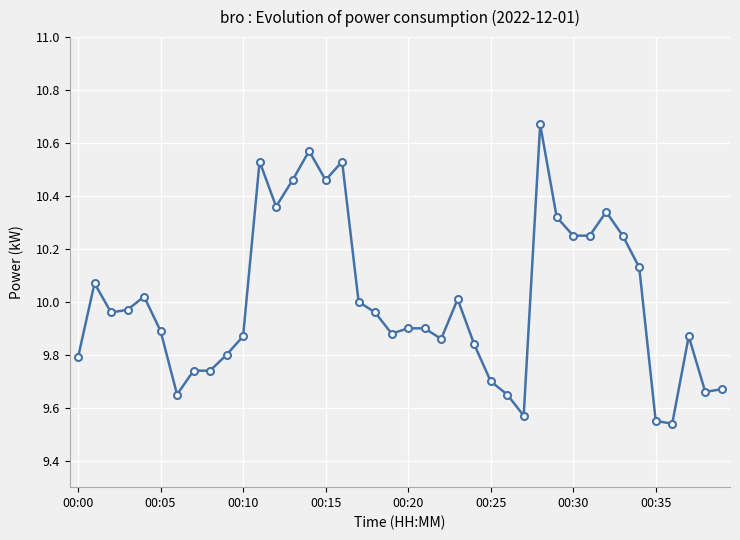

What is the difference between the maximum and minimum values?

1.1